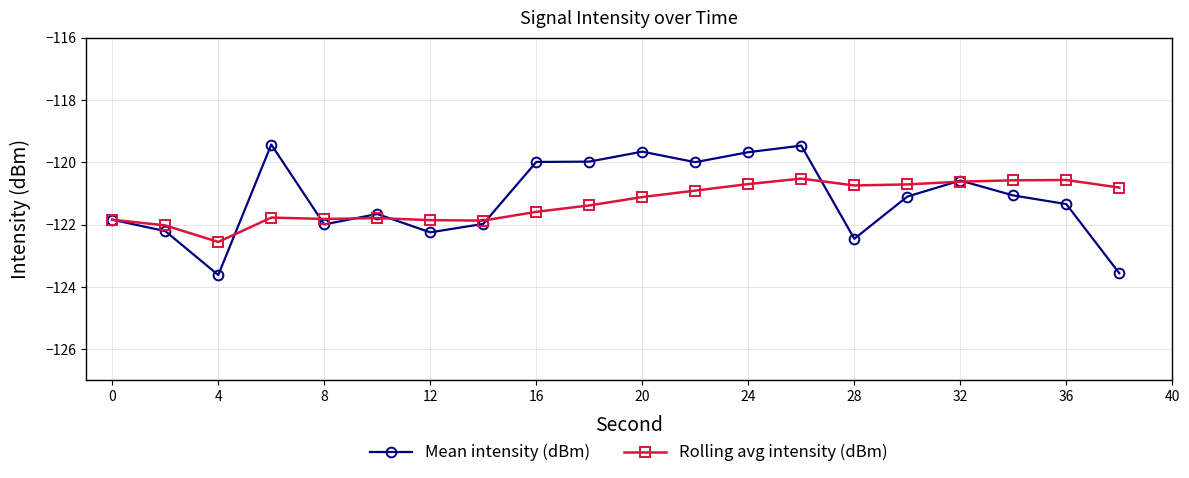

Rank the series by their maximum value, from lowest to highest.

Rolling avg intensity (dBm), Mean intensity (dBm)